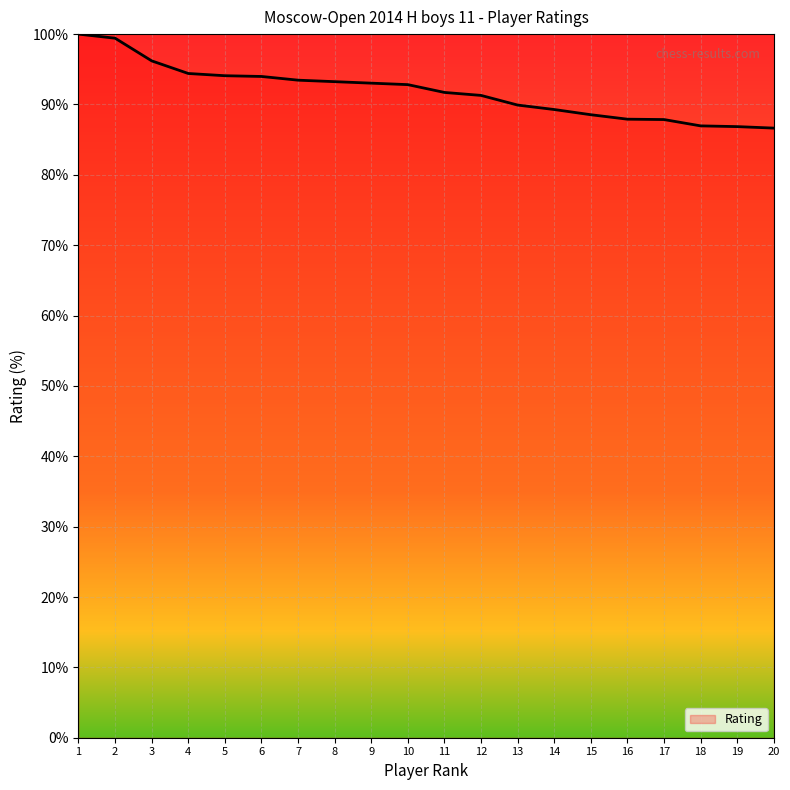

What is the minimum value shown in the chart?

86.6